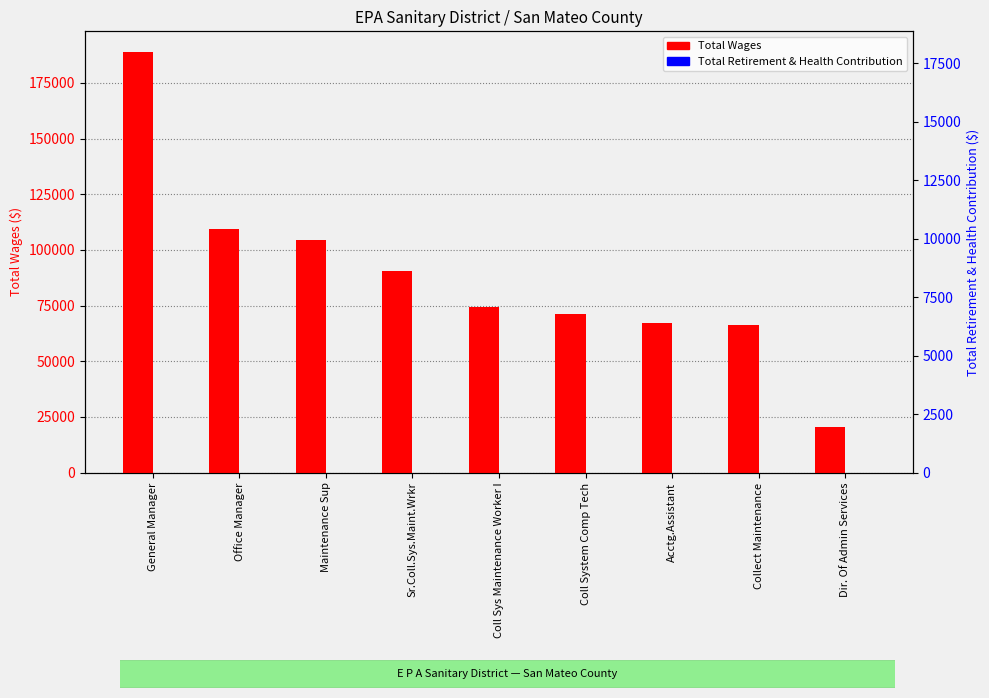

What is the difference between the second highest and second lowest values in the Total Wages series?

43386